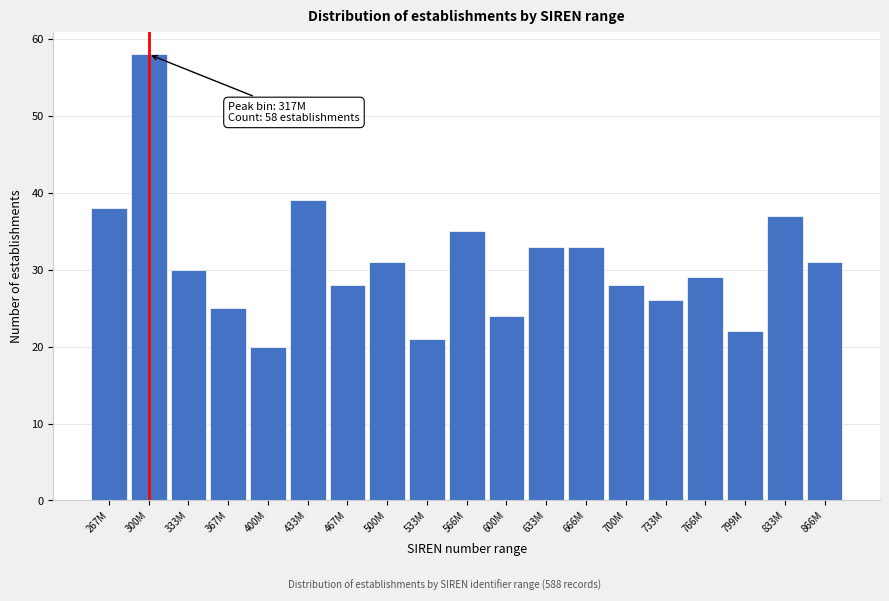

Reading left to right, what are all the values shown in this chart?

267M=38	300M=58	333M=30	367M=25	400M=20	433M=39	467M=28	500M=31	533M=21	566M=35	600M=24	633M=33	666M=33	700M=28	733M=26	766M=29	799M=22	833M=37	866M=31